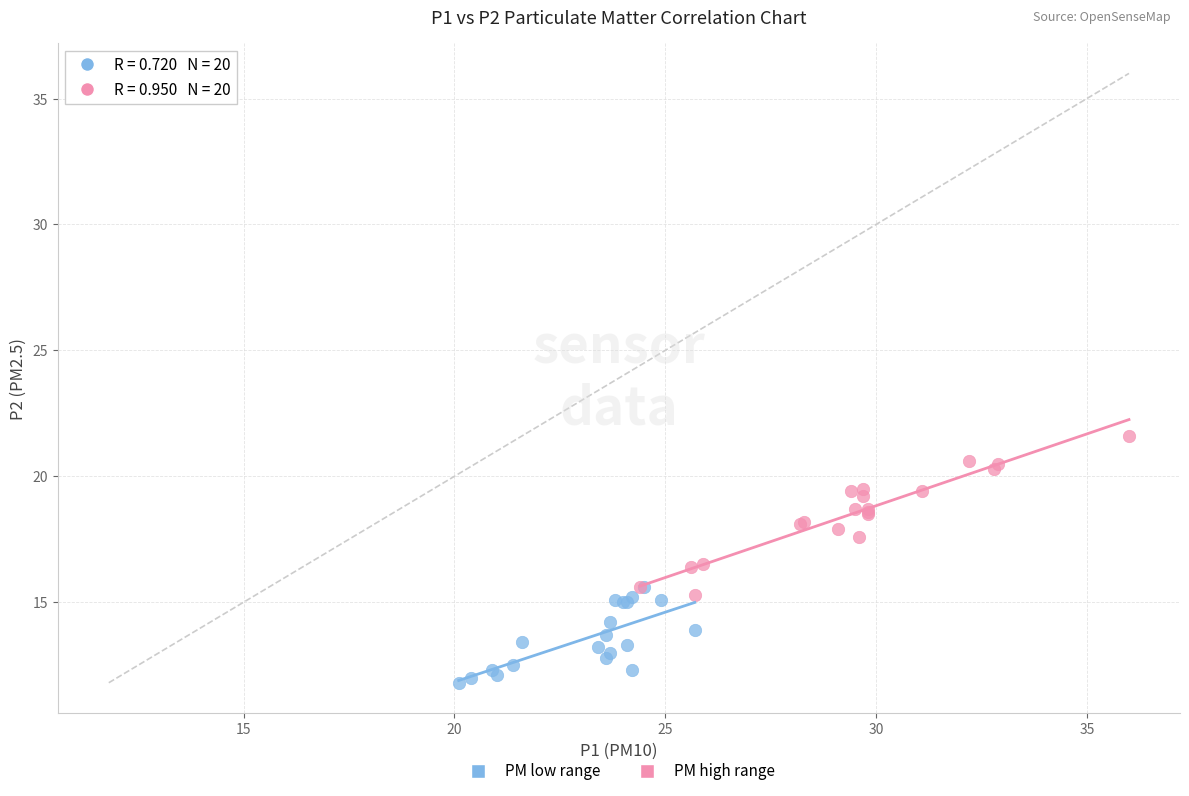

Which series has the largest Y range (max minus min)?

PM high range